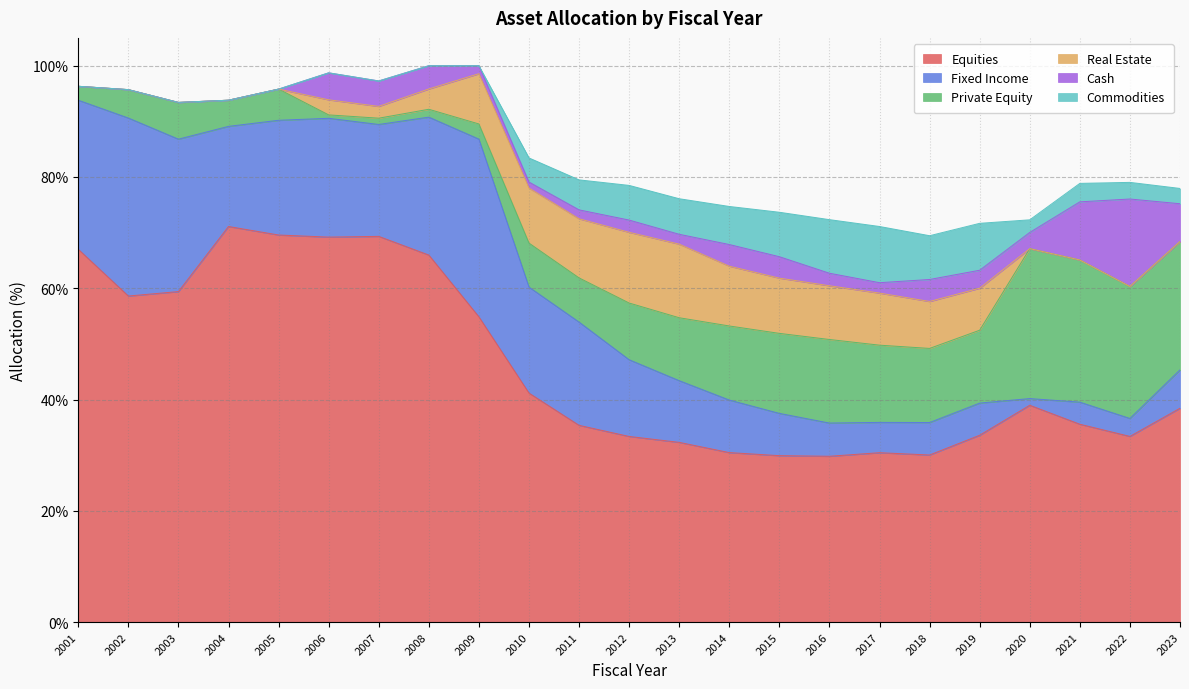

Reading right to left, transcribe all the data shown in this chart.

Equities: 38.4	33.4	35.6	39.0	33.6	30.0	30.4	29.8	29.9	30.5	32.3	33.4	35.4	41.2	54.9	66.0	69.3	69.2	69.6	71.1	59.4	58.6	67.0
Fixed Income: 6.9	3.2	4.0	1.2	5.8	5.8	5.5	6.0	7.6	9.4	11.1	13.8	18.6	19.1	31.9	24.8	20.1	21.4	20.6	18.0	27.4	32.0	26.8
Private Equity: 23.1	23.7	25.6	26.9	13.1	13.3	13.9	15.0	14.4	13.3	11.3	10.2	7.9	7.9	2.7	1.4	1.1	0.6	5.6	4.7	6.6	5.1	2.5
Real Estate: 0.0	0.0	0.0	0.0	7.5	8.4	9.4	9.7	9.9	10.8	13.2	12.7	10.6	9.9	9.0	3.6	2.1	2.7	0.0	0.0	0.0	0.0	0.0
Cash: 6.8	15.7	10.4	2.9	3.2	4.0	1.9	2.2	3.9	3.9	1.8	2.2	1.6	1.1	1.4	4.2	4.6	4.8	0.0	0.0	0.0	0.0	0.0
Commodities: 2.8	3.0	3.3	2.3	8.4	7.9	10.1	9.6	8.0	6.8	6.4	6.2	5.4	4.3	0.0	0.0	0.0	0.0	0.0	0.0	0.0	0.0	0.0